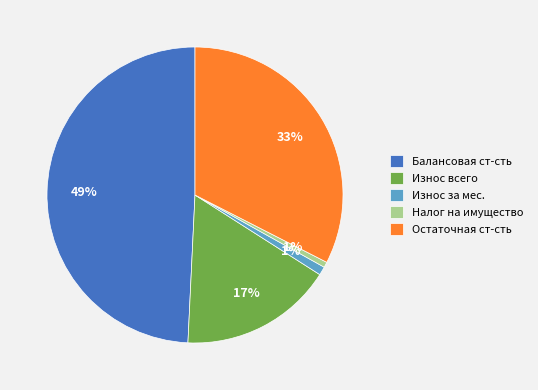

What is the largest slice in the pie chart?

Балансовая ст-сть